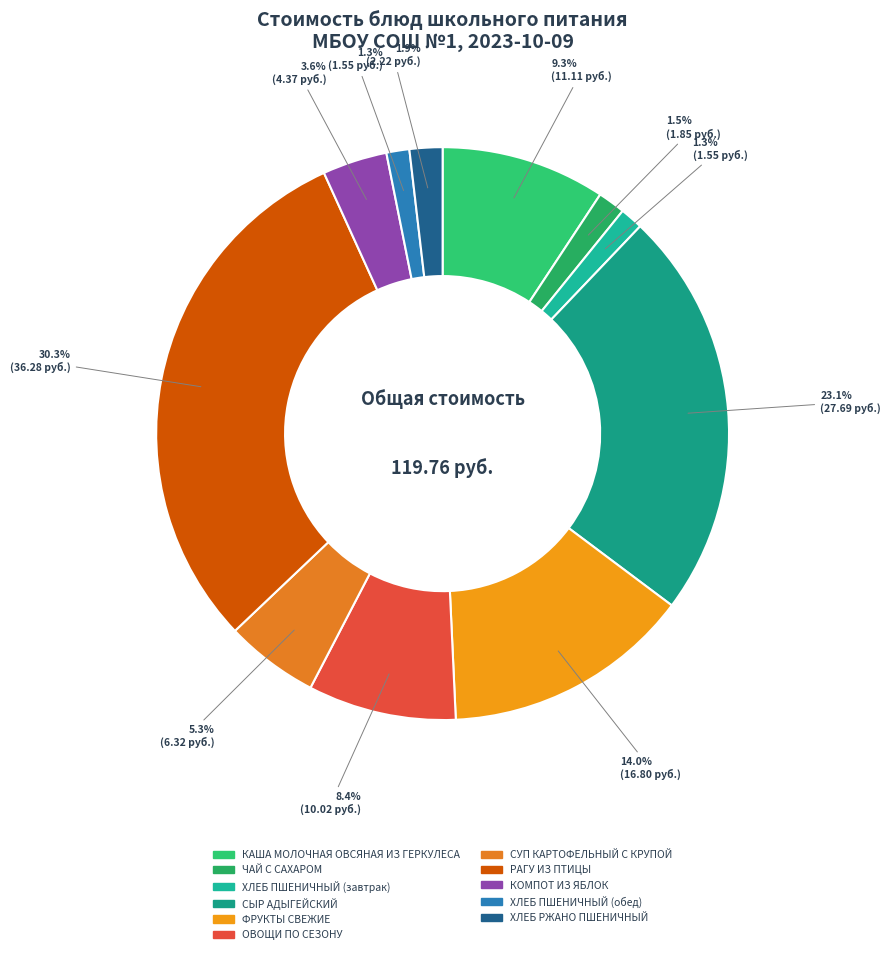

Rank the categories by value from lowest to highest.

ХЛЕБ ПШЕНИЧНЫЙ (завтрак), ХЛЕБ ПШЕНИЧНЫЙ (обед), ЧАЙ С САХАРОМ, ХЛЕБ РЖАНО ПШЕНИЧНЫЙ, КОМПОТ ИЗ ЯБЛОК, СУП КАРТОФЕЛЬНЫЙ С КРУПОЙ, ОВОЩИ ПО СЕЗОНУ, КАША МОЛОЧНАЯ ОВСЯНАЯ ИЗ ГЕРКУЛЕСА, ФРУКТЫ СВЕЖИЕ, СЫР АДЫГЕЙСКИЙ, РАГУ ИЗ ПТИЦЫ